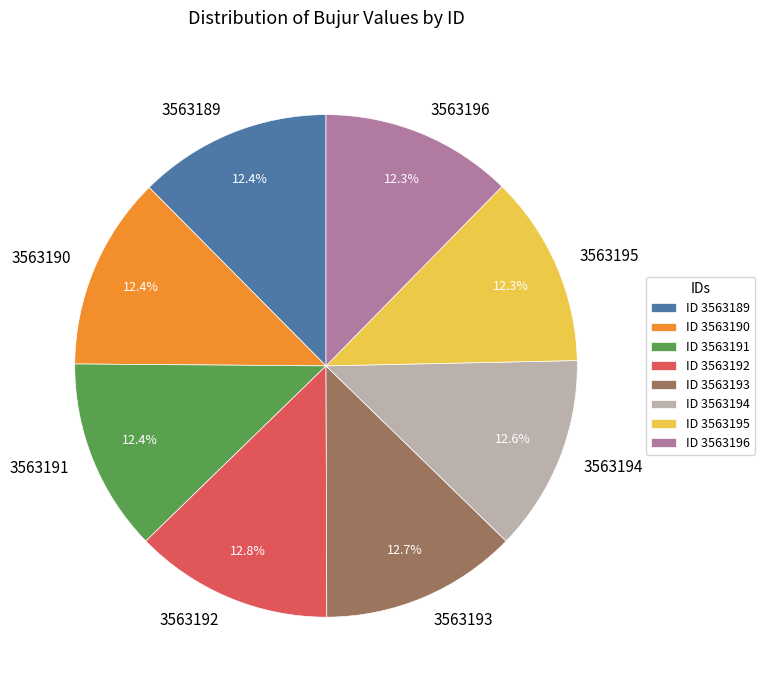

Is the sum of 3563190 and 3563189 greater than half?

No